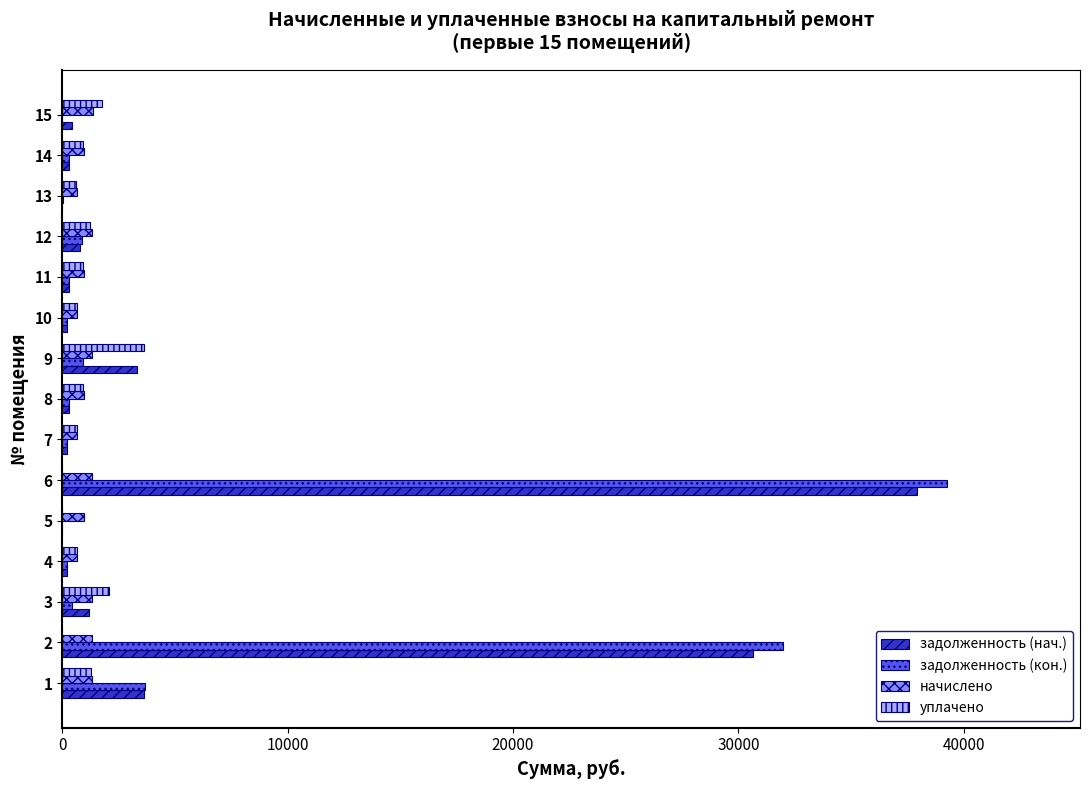

Between 6 and 10, which series saw the biggest shift?

задолженность (кон.)